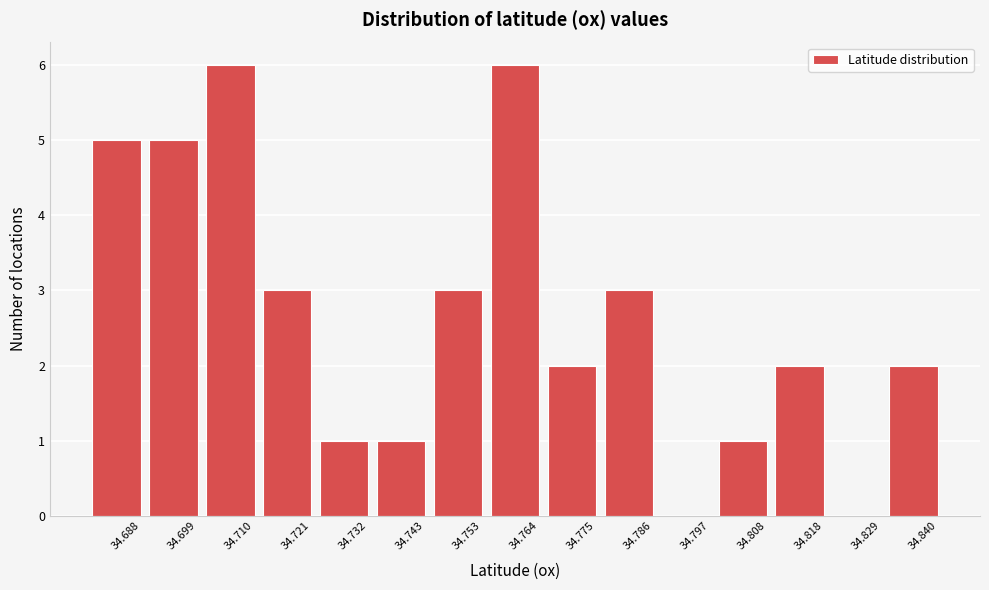

Reading left to right, list all the values displayed in this chart.

34.688=5	34.699=5	34.710=6	34.721=3	34.732=1	34.743=1	34.753=3	34.764=6	34.775=2	34.786=3	34.797=0	34.808=1	34.818=2	34.829=0	34.840=2